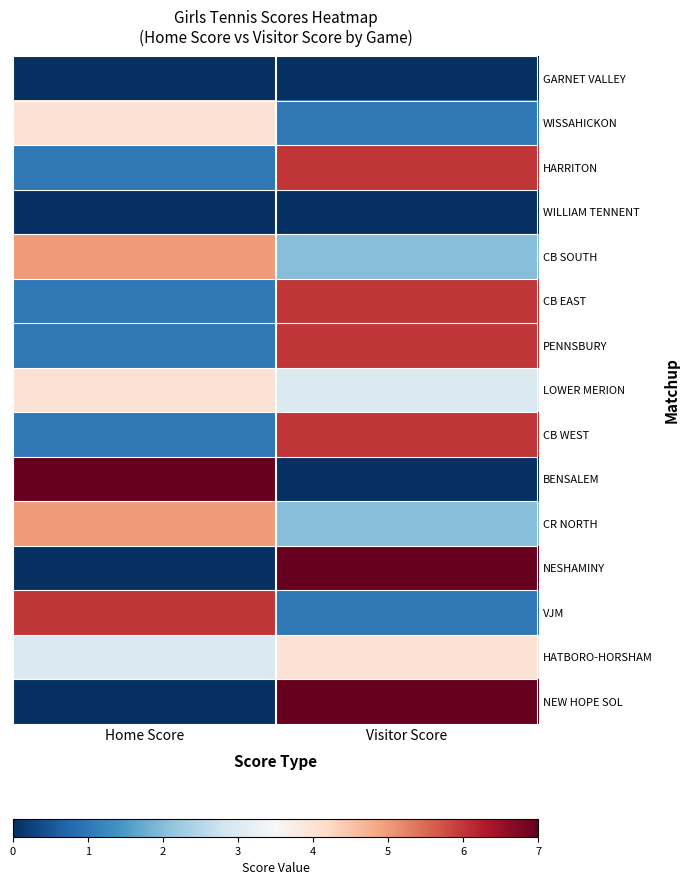

Count the number of categories in the chart.

2